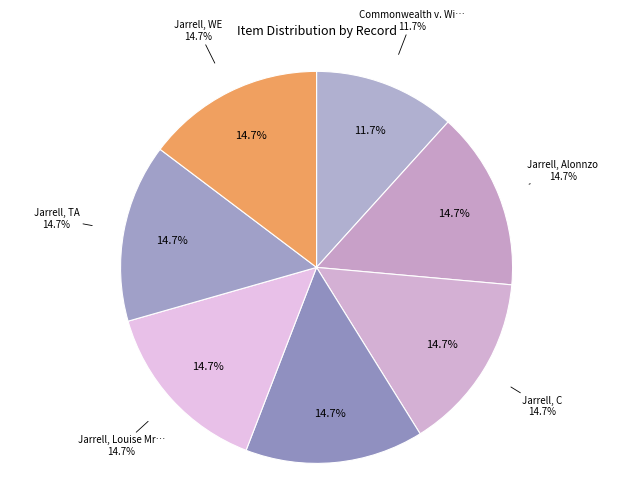

To the nearest percent, what percentage of the pie is Jarrell, C?

15%